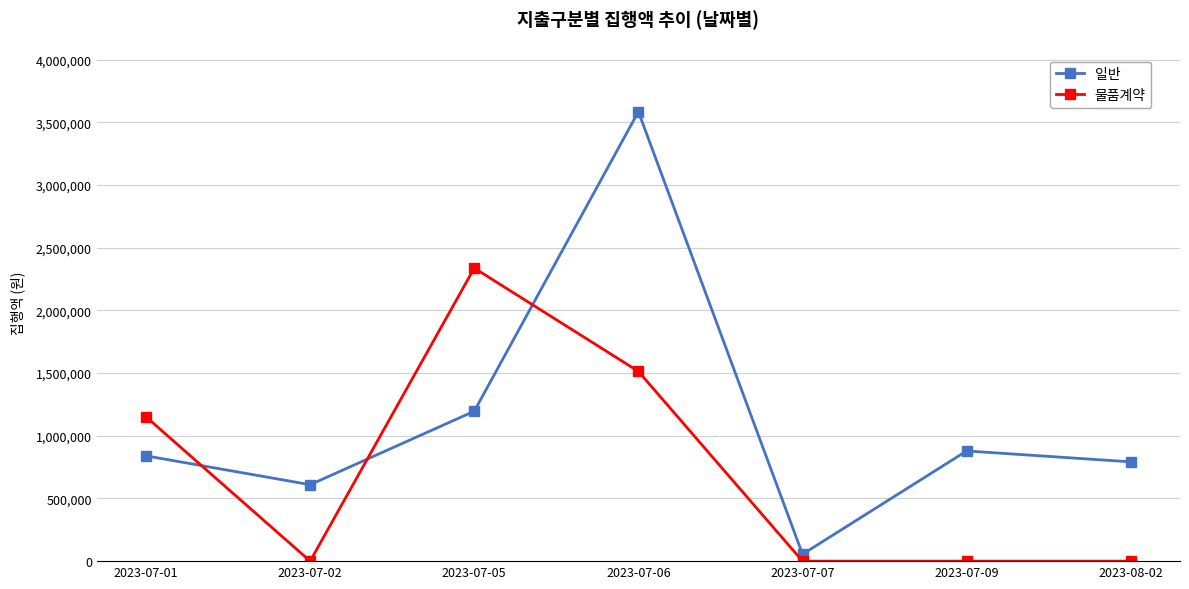

At 2023-07-05, list the series in order from largest to smallest.

물품계약, 일반